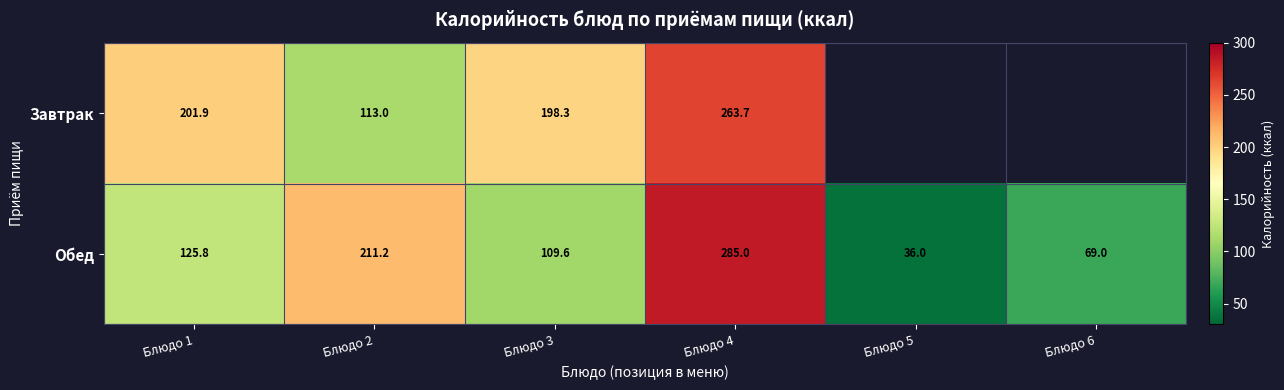

Between Блюдо 2 and Блюдо 4, which series saw the biggest shift?

Завтрак